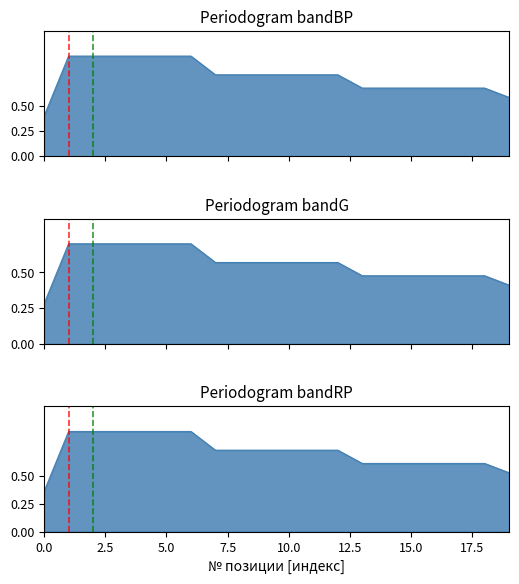

The chart shows a value of 0.8 at 8. True or false?

True